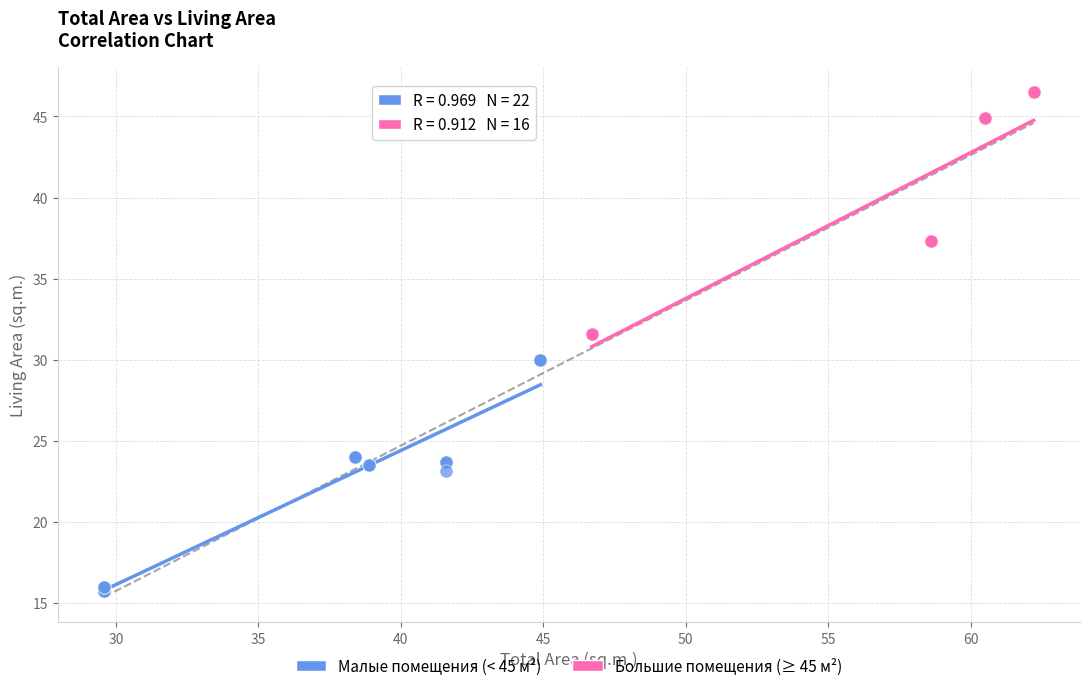

Which series contains the highest Y value?

Большие помещения (≥ 45 м²)